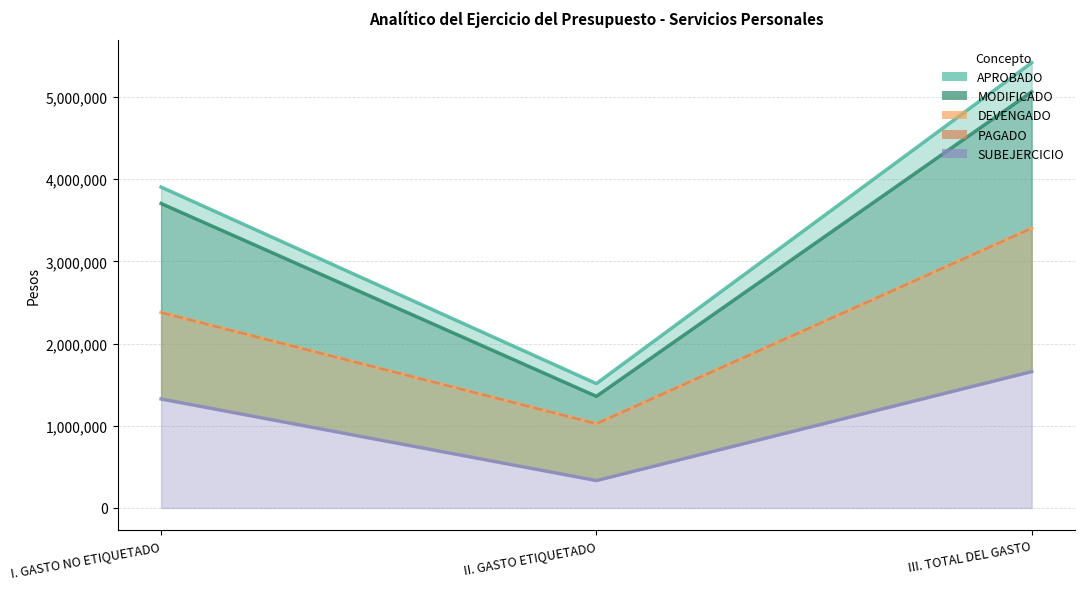

What is the difference between the maximum and minimum values in the APROBADO series?

3903204.0